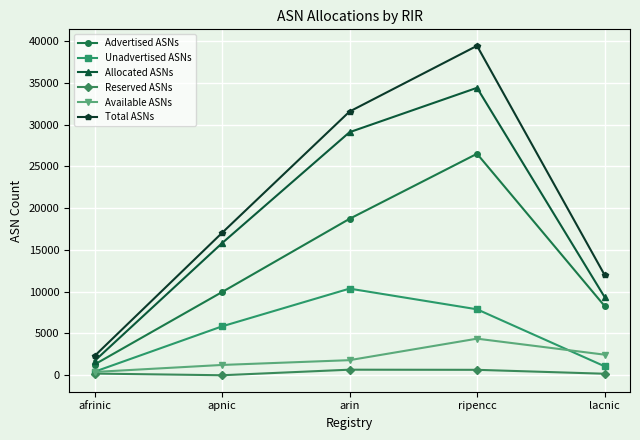

In Available ASNs, how many points are higher than both neighbors (excluding endpoints)?

1